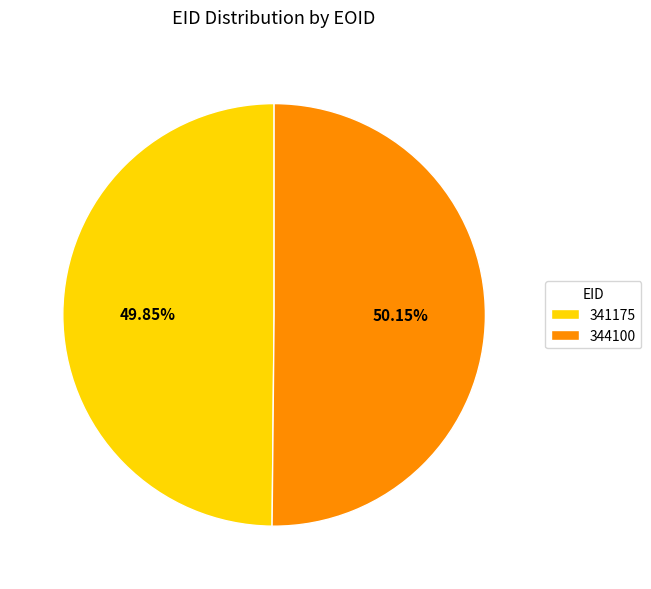

Approximately how many times larger is the value at 344100 compared to 341175?

1.0